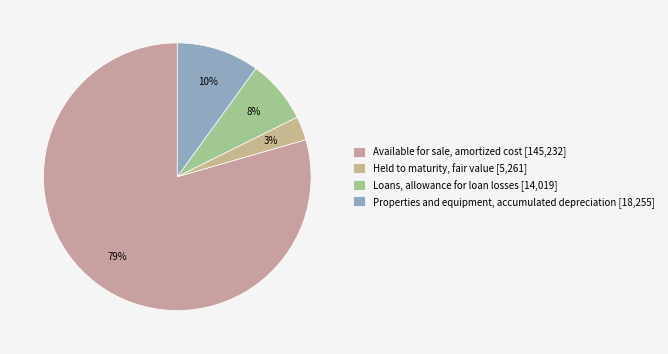

How many segments does this pie chart have?

4